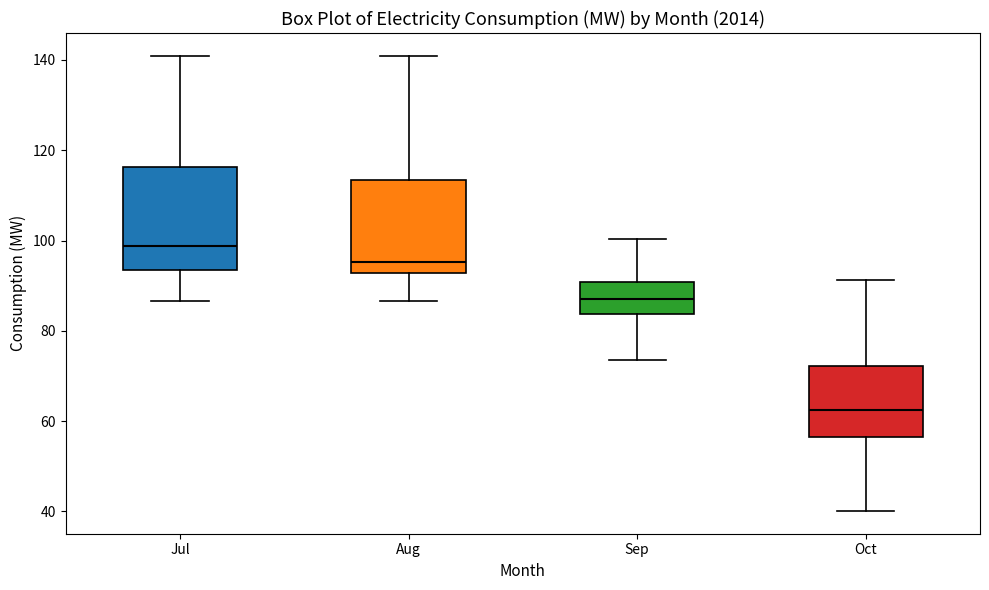

Reading left to right, transcribe this box plot: for each box, give where its median line is, the range the box spans, and where its two whiskers end, as read against the y-axis. The values are not printed on the chart, so give them approximately, as read against the axis.

Jul: median 98, box 94 to 116, whiskers 86 to 140
Aug: median 96, box 92 to 114, whiskers 86 to 140
Sep: median 88, box 84 to 90, whiskers 74 to 100
Oct: median 62, box 56 to 72, whiskers 40 to 92